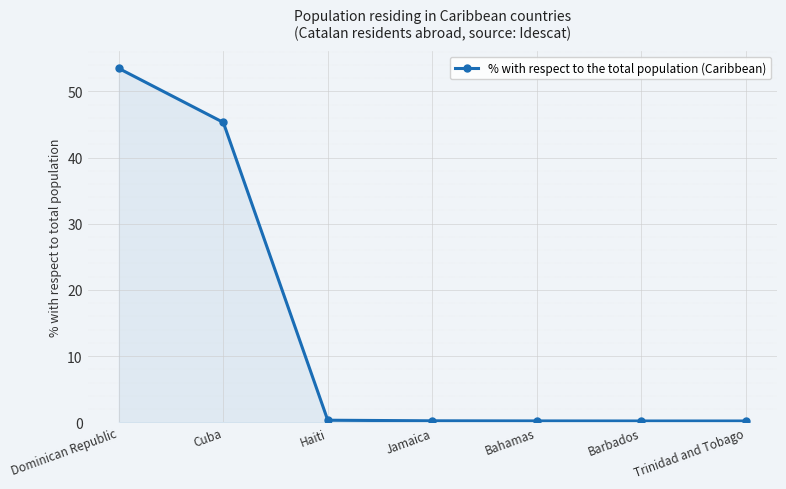

True or false: the data has more than 2 interior local peaks.

False